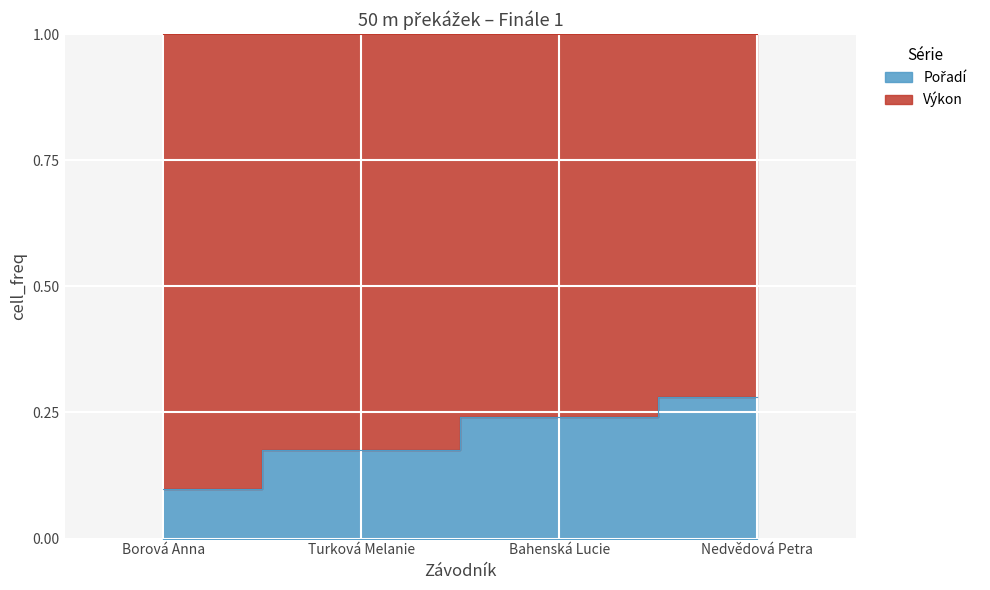

What is the label of the 3rd point from the left?

Bahenská Lucie